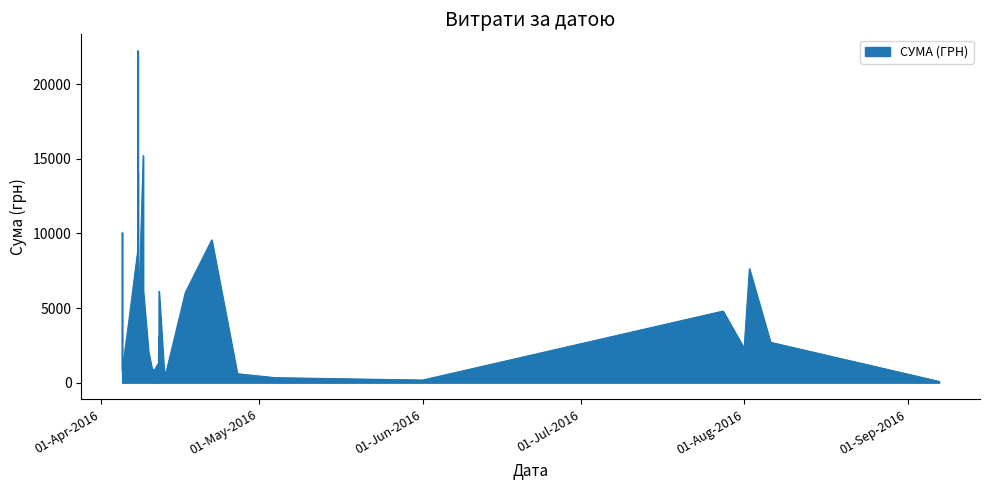

How many points are lower than both their immediate neighbors (excluding endpoints)?

12